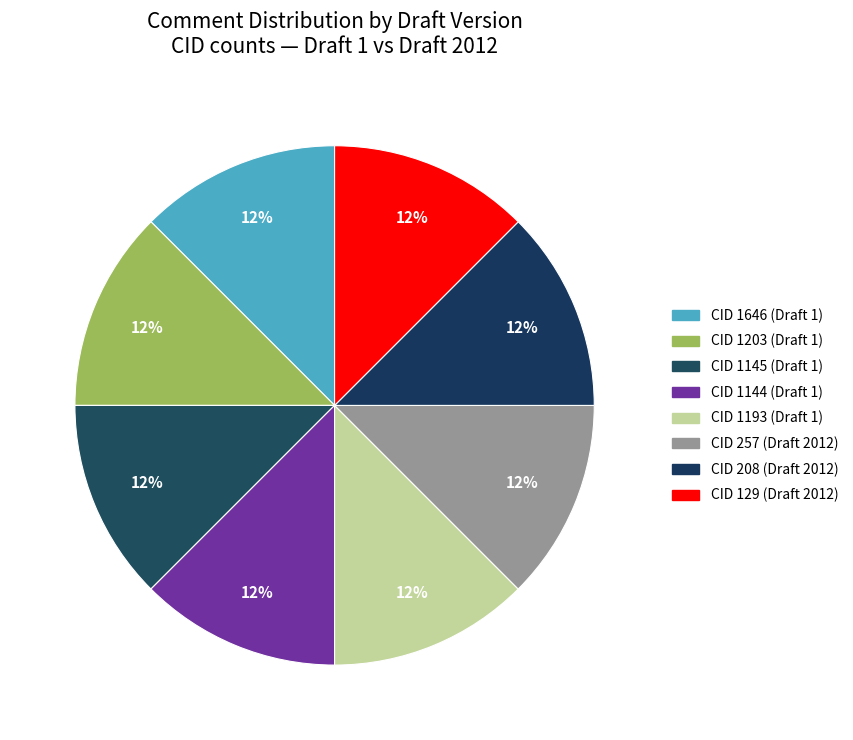

Count the number of slices in the pie.

8